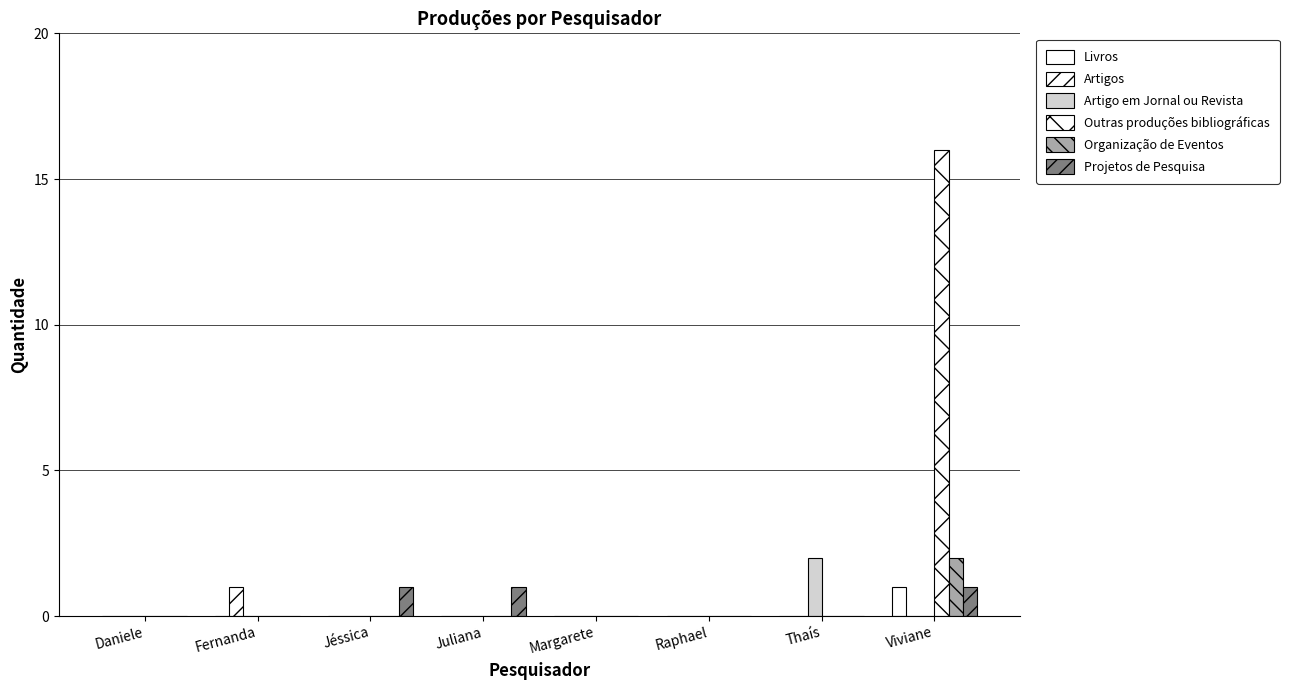

Count the Artigos values in the range 0 to 1.

8